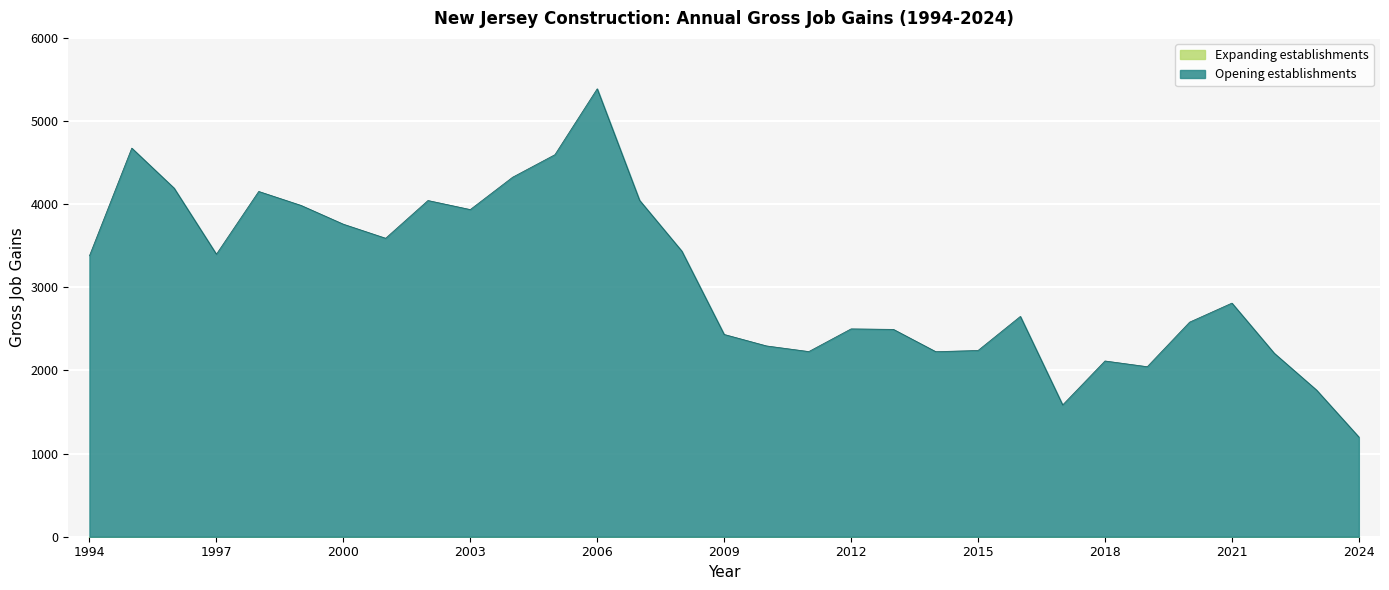

Reading left to right, what are all the values shown in this chart?

Opening establishments: 1994=3379	1995=4674	1996=4193	1997=3398	1998=4153	1999=3985	2000=3759	2001=3590	2002=4044	2003=3935	2004=4324	2005=4595	2006=5388	2007=4047	2008=3435	2009=2433	2010=2295	2011=2227	2012=2500	2013=2494	2014=2226	2015=2240	2016=2650	2017=1585	2018=2114	2019=2045	2020=2581	2021=2810	2022=2207	2023=1764	2024=1199
Expanding establishments: 1994=0	1995=0	1996=0	1997=0	1998=0	1999=0	2000=0	2001=0	2002=0	2003=0	2004=0	2005=0	2006=0	2007=0	2008=0	2009=0	2010=0	2011=0	2012=0	2013=0	2014=0	2015=0	2016=0	2017=0	2018=0	2019=0	2020=0	2021=0	2022=0	2023=0	2024=0
Gross job gains Total: 1994=3379	1995=4674	1996=4193	1997=3398	1998=4153	1999=3985	2000=3759	2001=3590	2002=4044	2003=3935	2004=4324	2005=4595	2006=5388	2007=4047	2008=3435	2009=2433	2010=2295	2011=2227	2012=2500	2013=2494	2014=2226	2015=2240	2016=2650	2017=1585	2018=2114	2019=2045	2020=2581	2021=2810	2022=2207	2023=1764	2024=1199